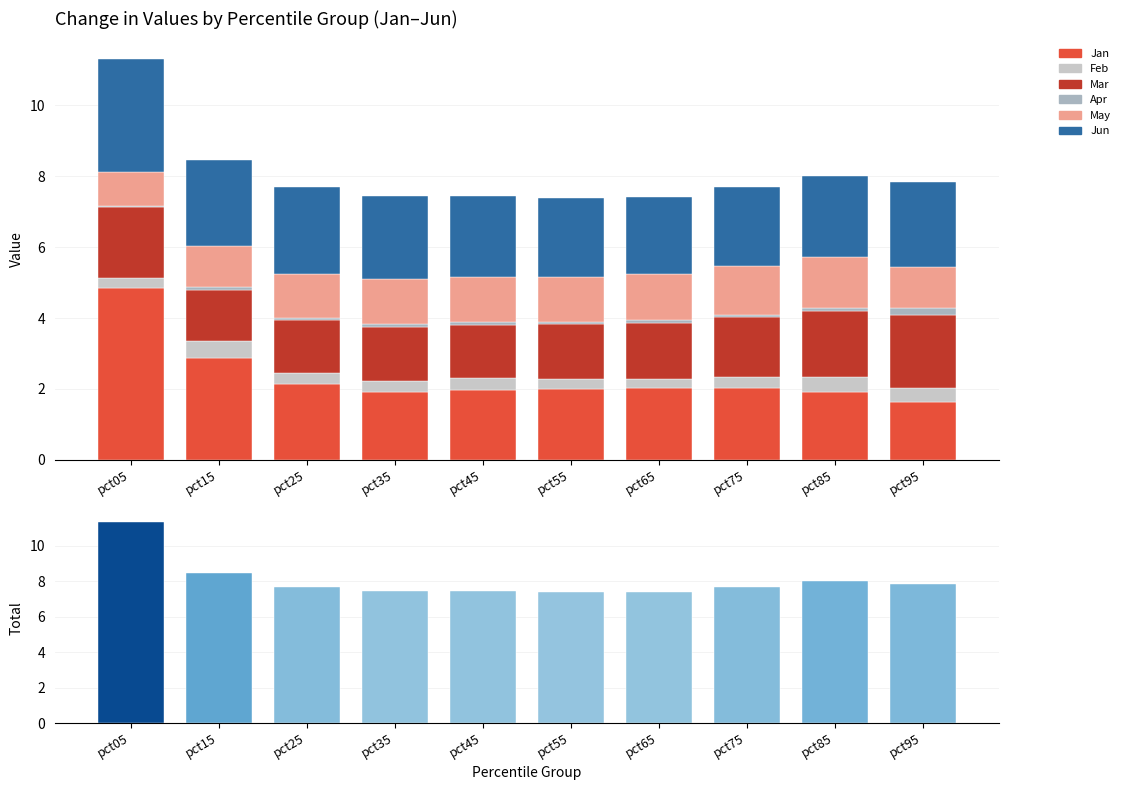

What is the approximate value of Apr at pct55?

0.1